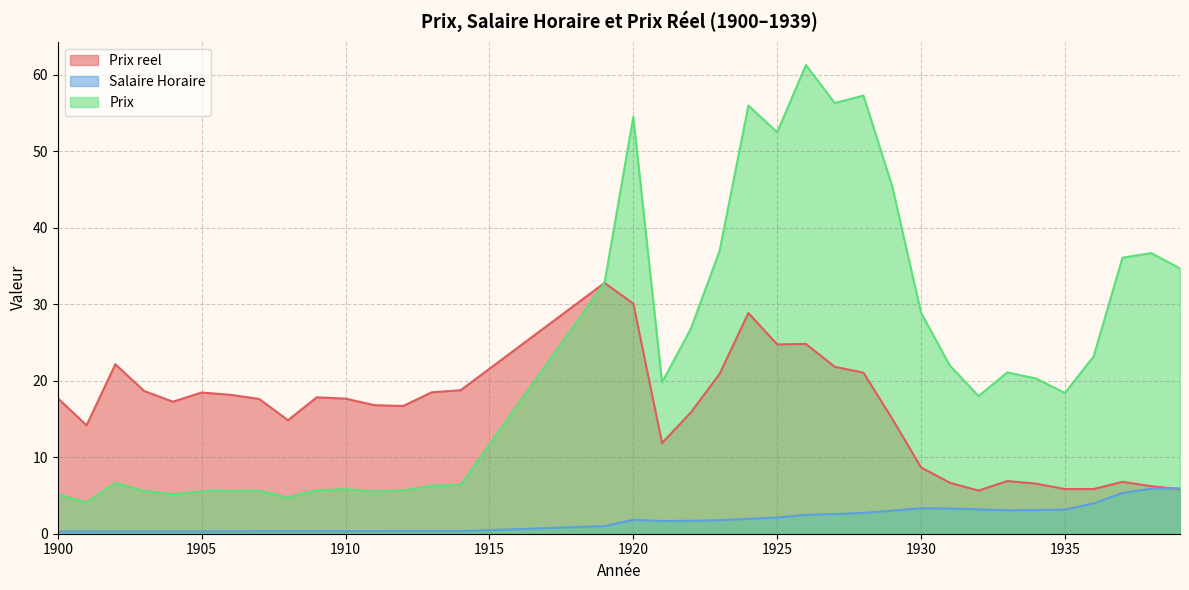

At how many categories does at least one series exceed 10?

36